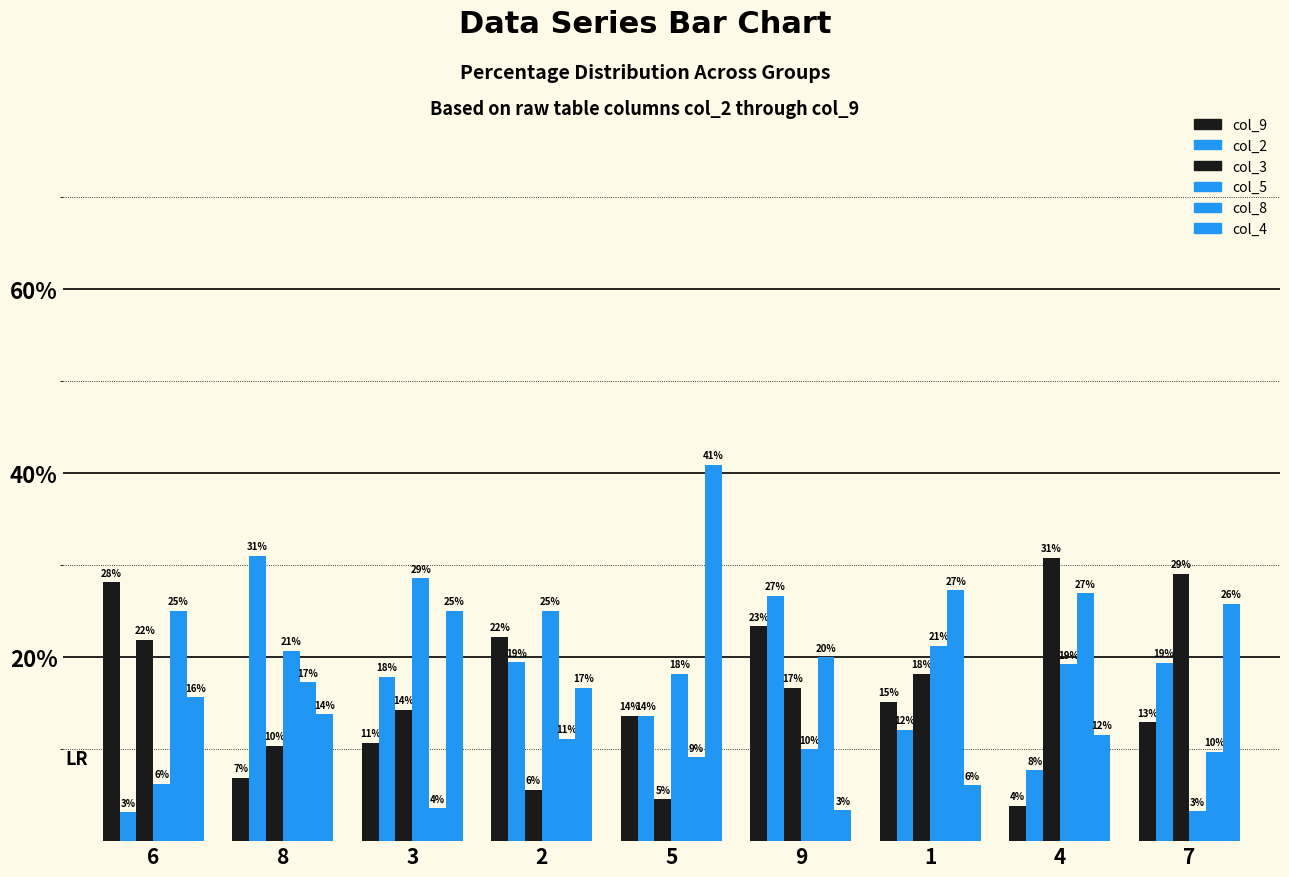

How many bars are there in total?

54